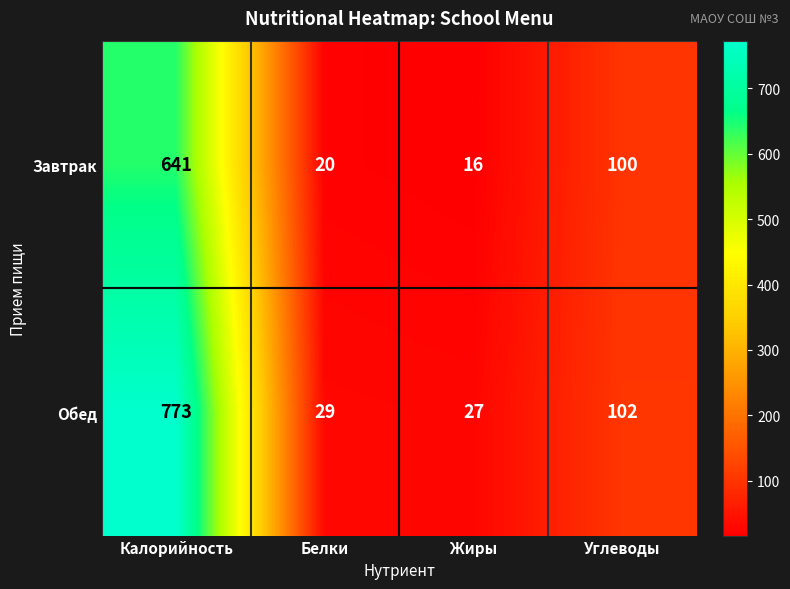

Reading left to right, list all the values displayed in this chart.

Завтрак: 641	20	16	100
Обед: 773	29	27	102